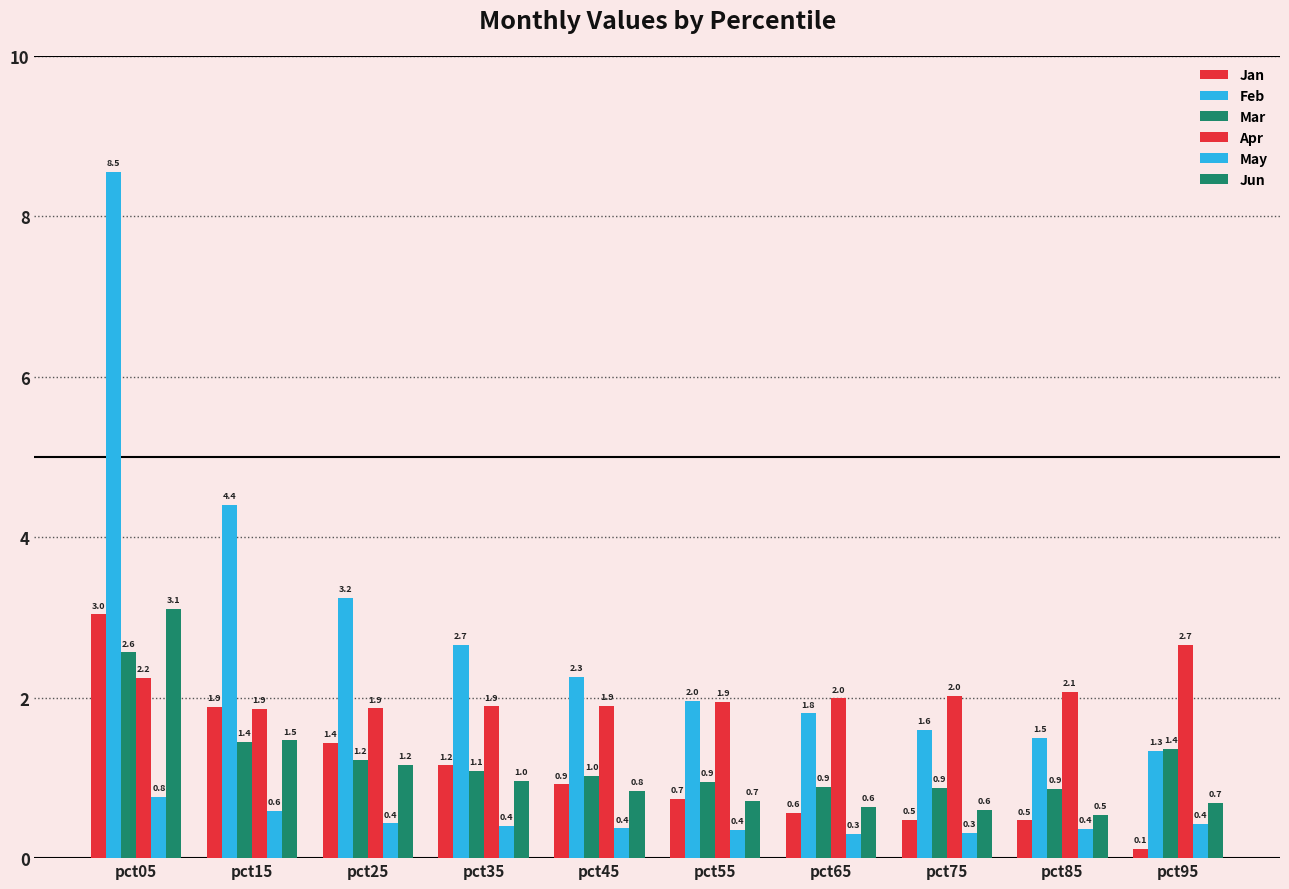

What is the maximum value for Apr?

2.7